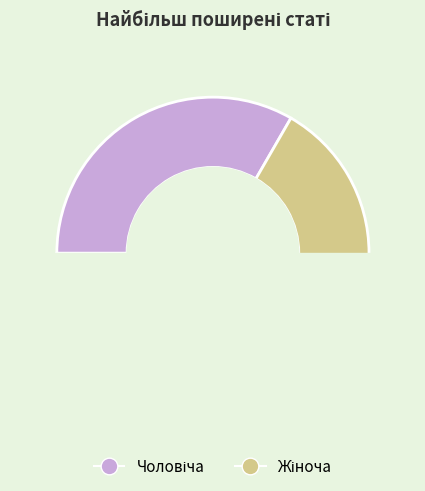

How many segments does this pie chart have?

2